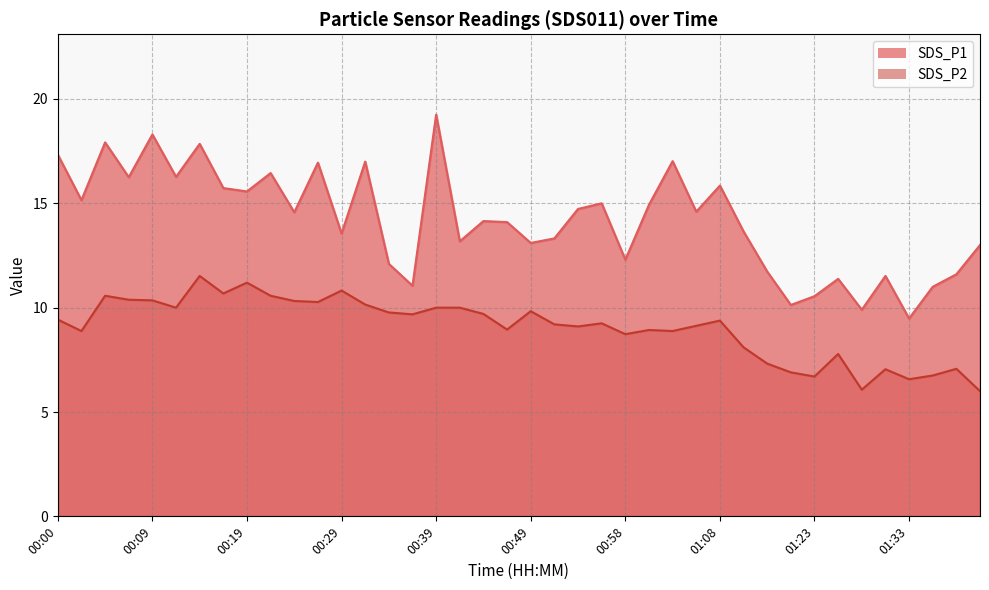

How many data points in SDS_P1 are above 14?

22